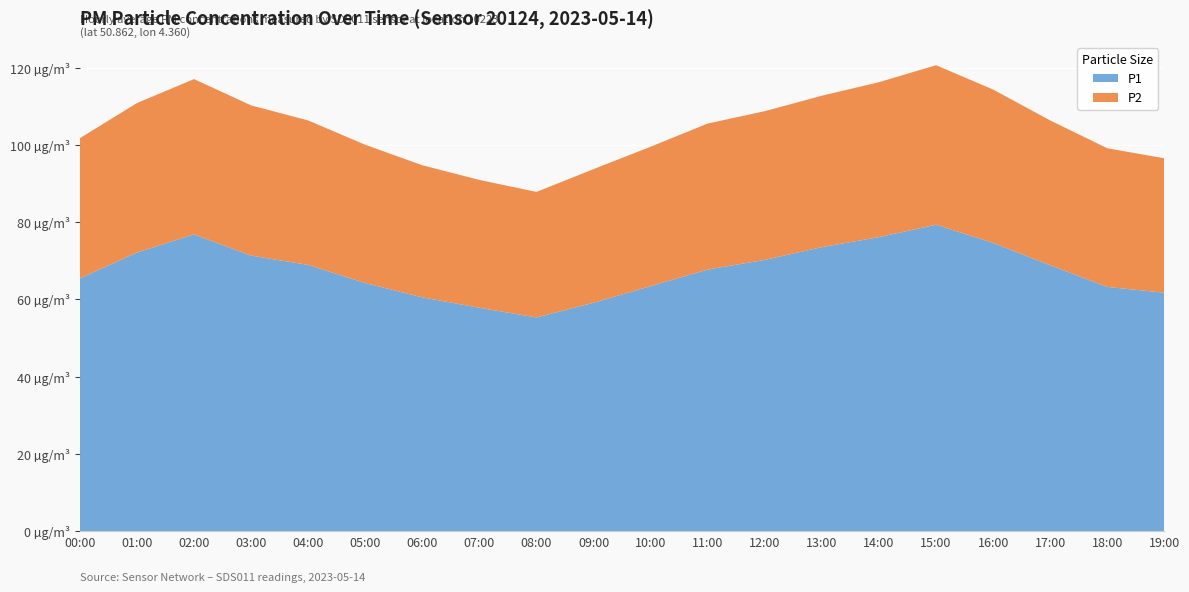

Reading right to left, list all the values displayed in this chart.

P1: 61.7	63.2	68.8	74.6	79.3	76.1	73.5	70.2	67.7	63.4	59.1	55.3	57.8	60.5	64.2	68.9	71.3	76.8	72.1	65.4
P2: 34.8	35.9	37.5	39.7	41.3	40.1	39.2	38.5	37.8	36.1	34.6	32.5	33.1	34.2	35.8	37.4	38.9	40.2	38.7	36.3